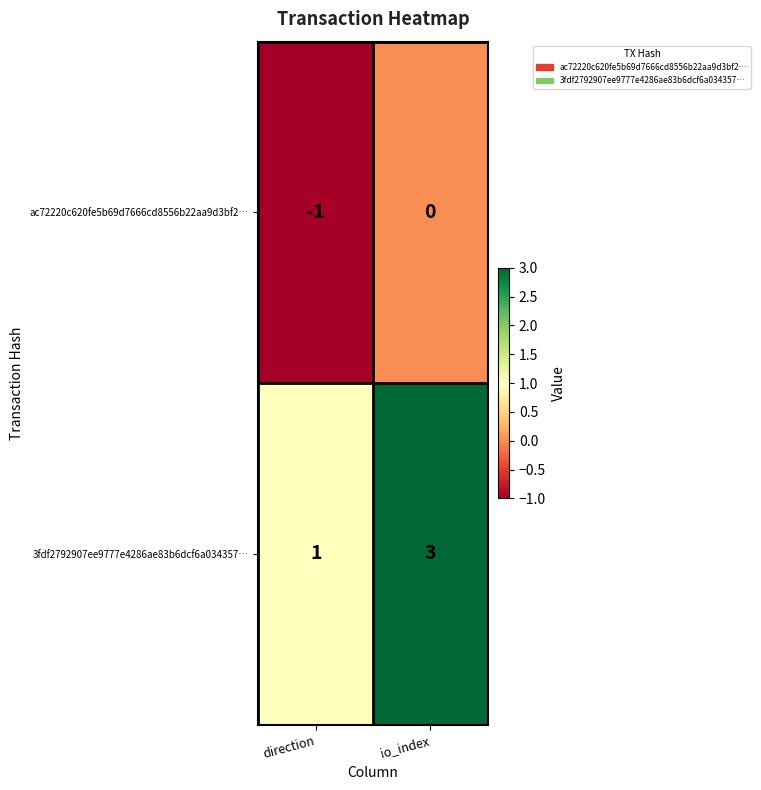

Where is ac72220c620fe5b69d7666cd8556b22aa9d3bf2… nearest to the value 0?

io_index